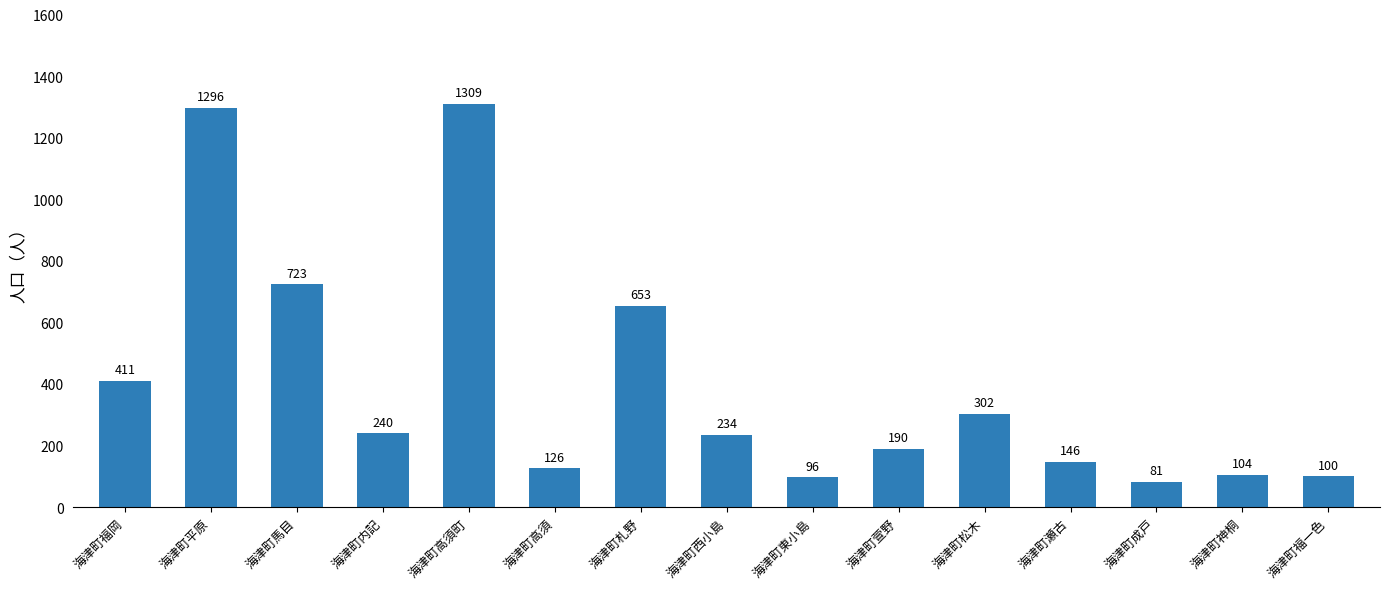

List the labels in order of value, smallest first.

海津町成戸, 海津町東小島, 海津町福一色, 海津町神桐, 海津町高須, 海津町瀬古, 海津町萱野, 海津町西小島, 海津町内記, 海津町松木, 海津町福岡, 海津町札野, 海津町馬目, 海津町平原, 海津町高須町